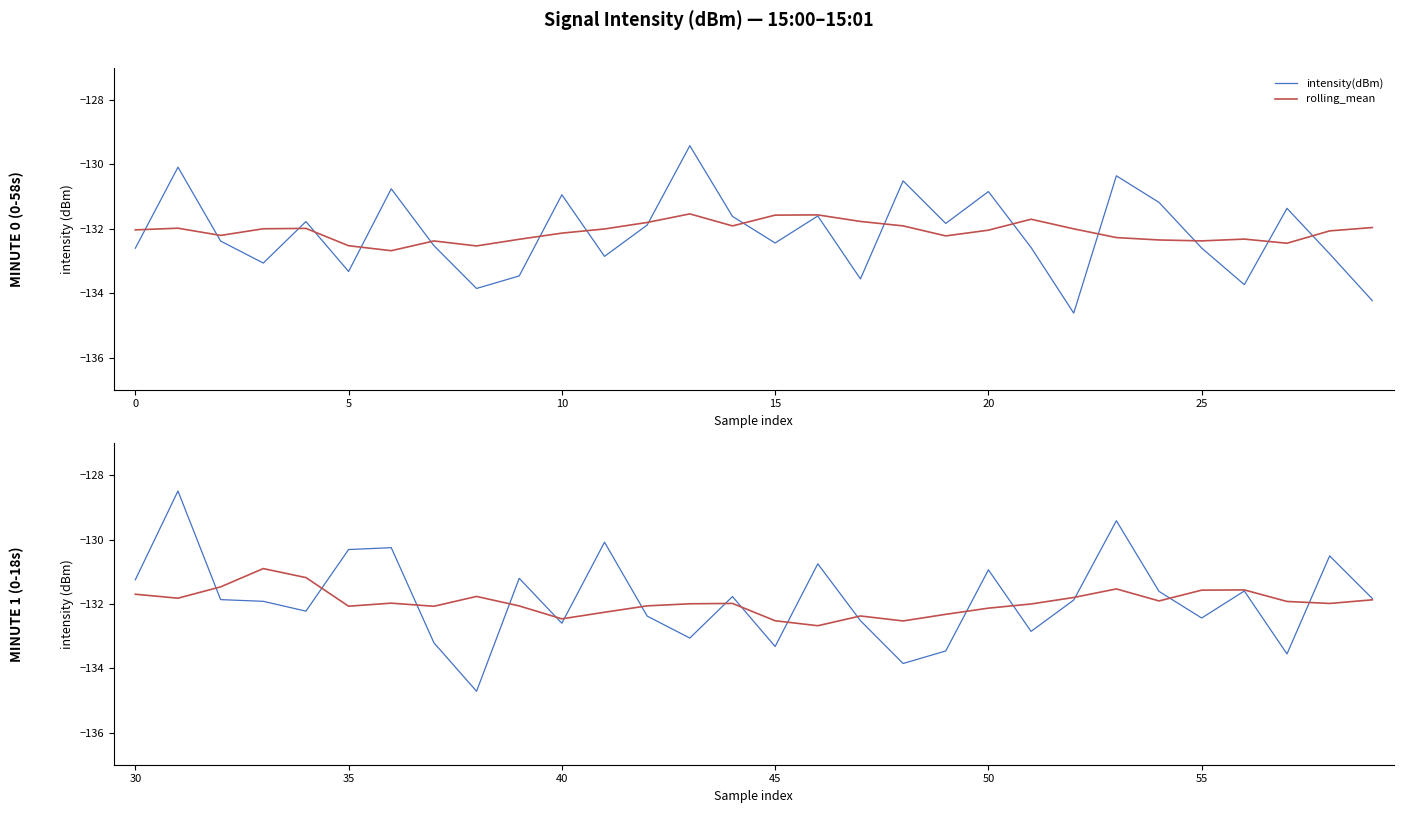

True or false: intensity(dBm) has a value of -85.4 at 29.

False